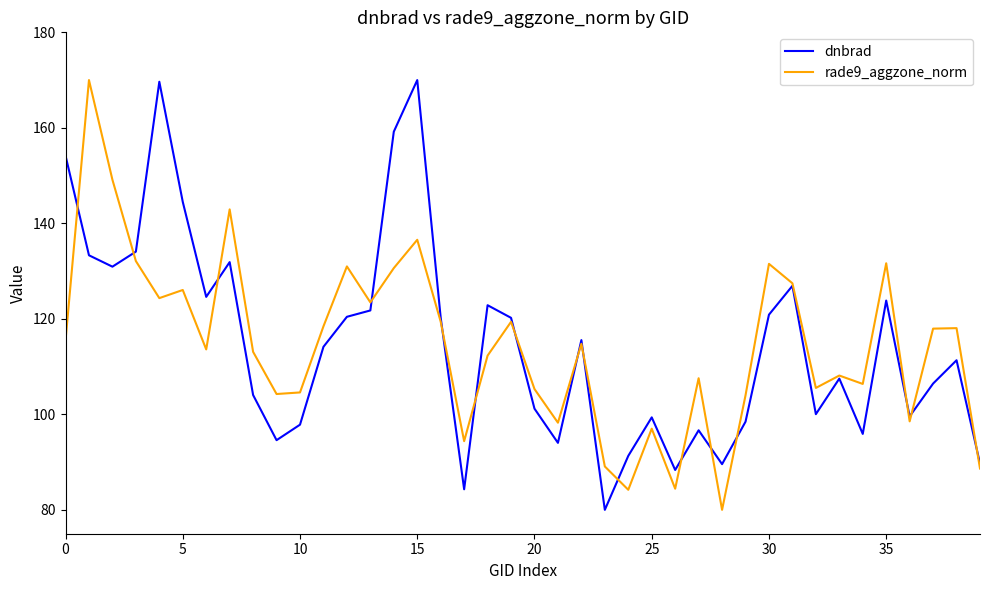

What is the maximum value for dnbrad?

170.0